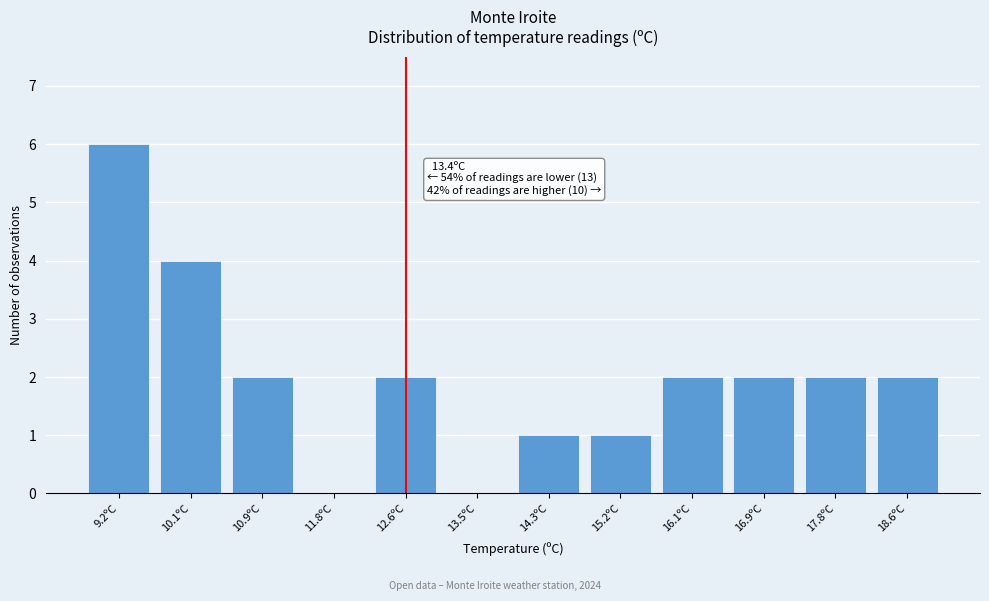

Reading left to right, extract all data points from this chart.

9.2ºC=6	10.1ºC=4	10.9ºC=2	11.8ºC=0	12.6ºC=2	13.5ºC=0	14.3ºC=1	15.2ºC=1	16.1ºC=2	16.9ºC=2	17.8ºC=2	18.6ºC=2